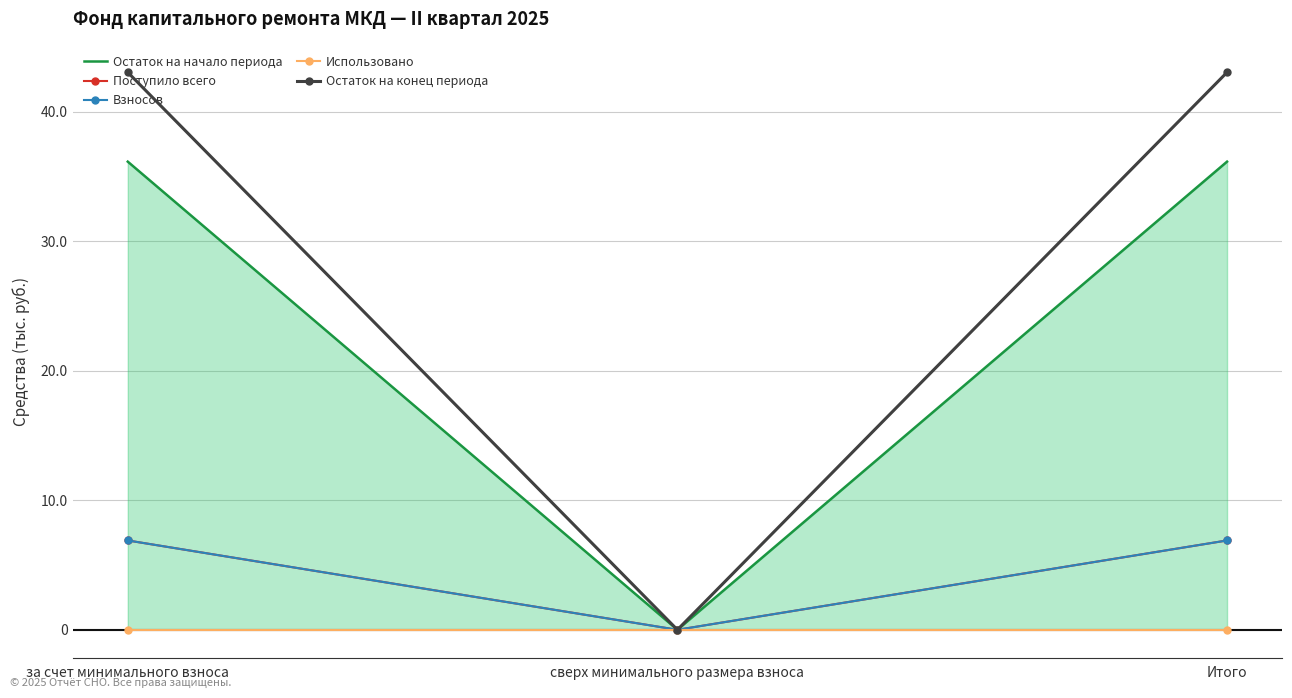

What position from the right is за счет минимального взноса?

3